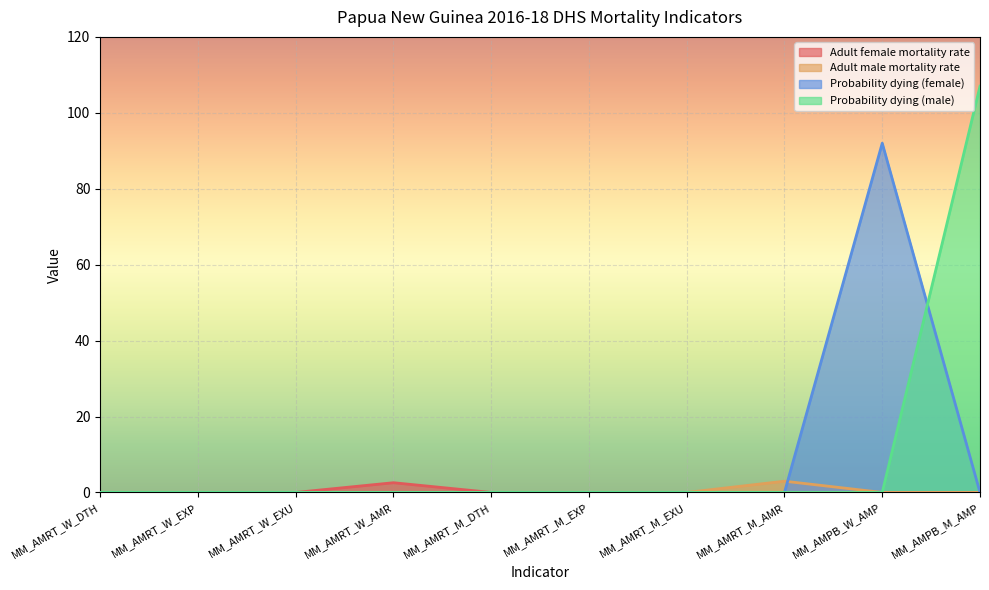

At which label does Adult female mortality rate reach its peak?

MM_AMRT_W_AMR